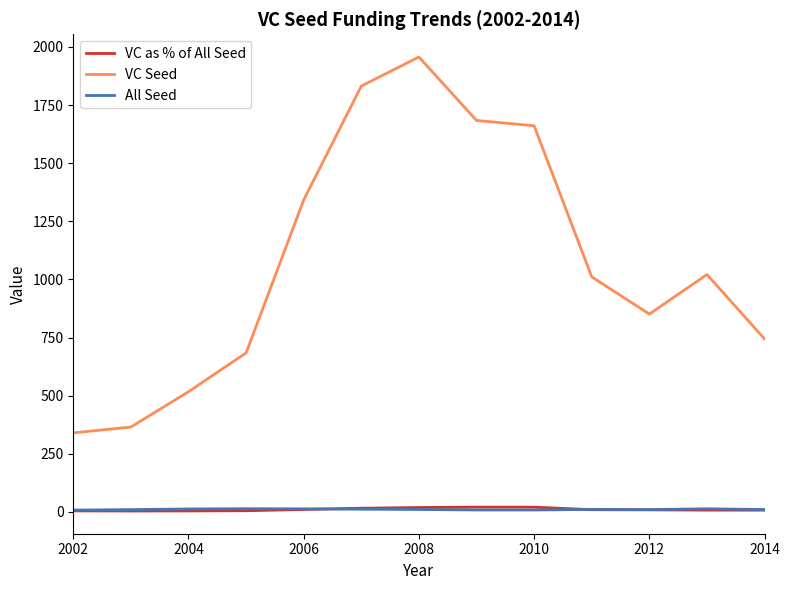

True or false: All Seed and VC Seed cross at least once.

False